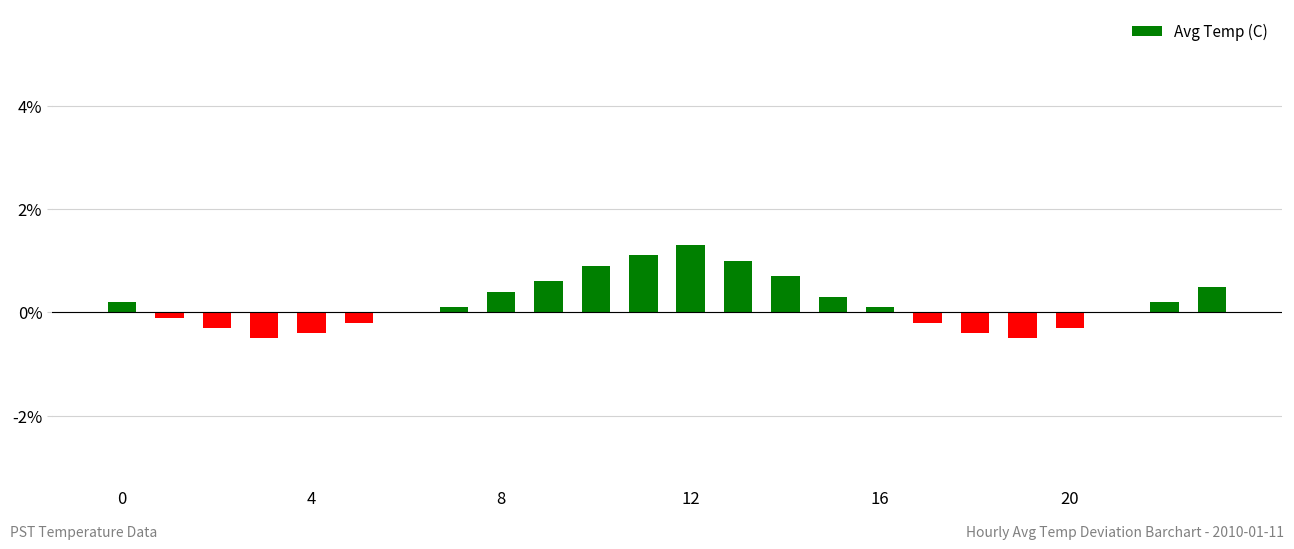

Does the chart contain stacked bars?

No